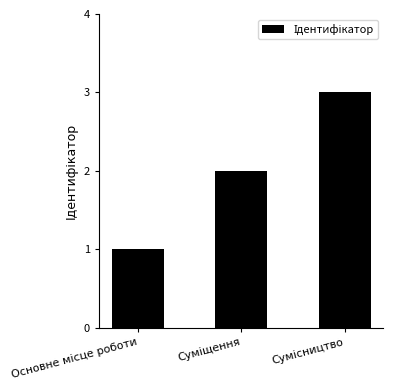

How many series are shown in this chart?

1